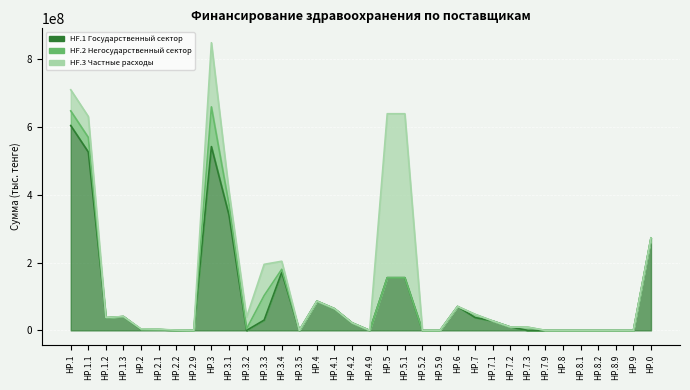

Reading right to left, what are all the values shown in this chart?

HF.1 Государственный сектор: HP.0=272591033.9	HP.9=0.0	HP.8.9=0.0	HP.8.2=0.0	HP.8.1=0.0	HP.8=0.0	HP.7.9=0.0	HP.7.3=0.0	HP.7.2=10023574.7	HP.7.1=27791997.1	HP.7=37815571.8	HP.6=70542518.9	HP.5.9=0.0	HP.5.2=0.0	HP.5.1=155434937.0	HP.5=155434937.0	HP.4.9=0.0	HP.4.2=22280706.8	HP.4.1=64050691.4	HP.4=86331398.1	HP.3.5=0.0	HP.3.4=171246729.4	HP.3.3=30401854.0	HP.3.2=0.0	HP.3.1=340135946.6	HP.3=541784530.1	HP.2.9=0.0	HP.2.2=0.0	HP.2.1=2629004.4	HP.2=2629004.4	HP.1.3=40889736.0	HP.1.2=37200057.0	HP.1.1=525770700.9	HP.1=603860493.8
HF.2 Негосударственный сектор: HP.0=0.0	HP.9=0.0	HP.8.9=0.0	HP.8.2=0.0	HP.8.1=0.0	HP.8=0.0	HP.7.9=0.0	HP.7.3=9243271.0	HP.7.2=0.0	HP.7.1=0.0	HP.7=9243271.0	HP.6=0.0	HP.5.9=0.0	HP.5.2=0.0	HP.5.1=0.0	HP.5=0.0	HP.4.9=0.0	HP.4.2=0.0	HP.4.1=0.0	HP.4=0.0	HP.3.5=24854.0	HP.3.4=8956790.0	HP.3.3=72346232.0	HP.3.2=4561538.0	HP.3.1=31268712.0	HP.3=117158126.0	HP.2.9=0.0	HP.2.2=331725.0	HP.2.1=251944.0	HP.2=583669.0	HP.1.3=0.0	HP.1.2=188588.0	HP.1.1=43049905.0	HP.1=43238493.0
HF.3 Частные расходы: HP.0=0.0	HP.9=0.0	HP.8.9=0.0	HP.8.2=0.0	HP.8.1=0.0	HP.8=0.0	HP.7.9=0.0	HP.7.3=0.0	HP.7.2=0.0	HP.7.1=0.0	HP.7=0.0	HP.6=0.0	HP.5.9=0.0	HP.5.2=0.0	HP.5.1=483241800.0	HP.5=483241800.0	HP.4.9=0.0	HP.4.2=0.0	HP.4.1=0.0	HP.4=0.0	HP.3.5=33520.0	HP.3.4=23691754.0	HP.3.3=92023752.8	HP.3.2=34469815.0	HP.3.1=38853056.0	HP.3=189071897.8	HP.2.9=0.0	HP.2.2=495955.0	HP.2.1=587637.0	HP.2=1083592.0	HP.1.3=0.0	HP.1.2=728499.0	HP.1.1=61511297.2	HP.1=62239796.2